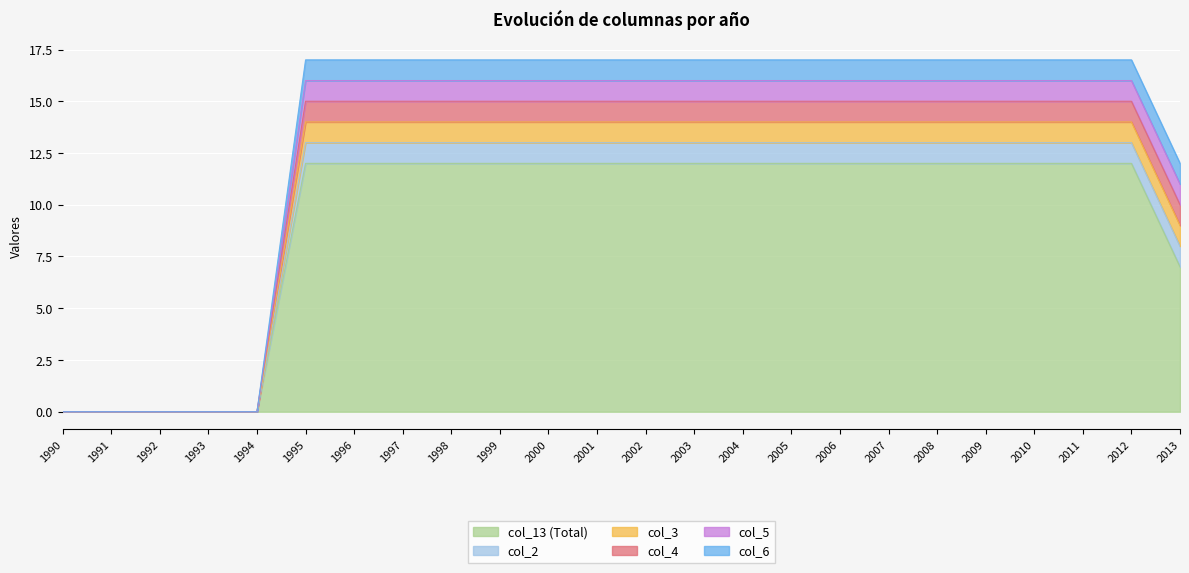

True or false: col_6 and col_4 intersect in this chart.

False